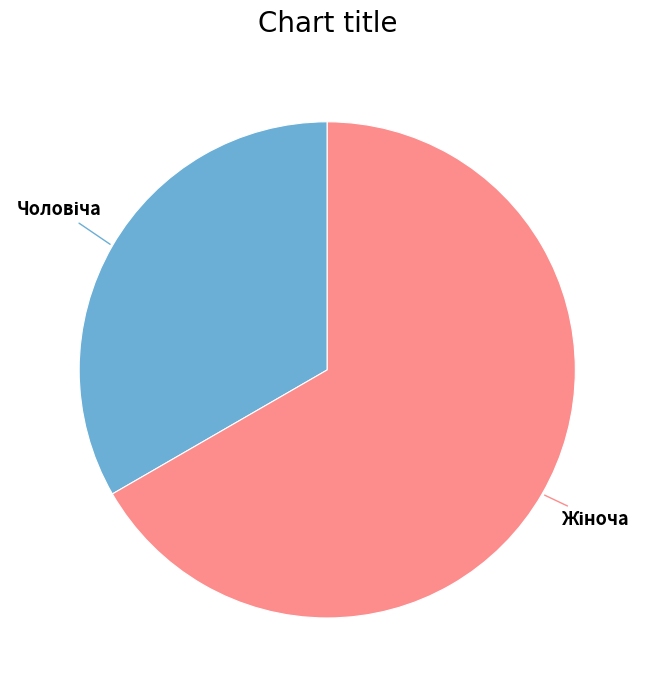

Does any single category account for the majority?

Yes